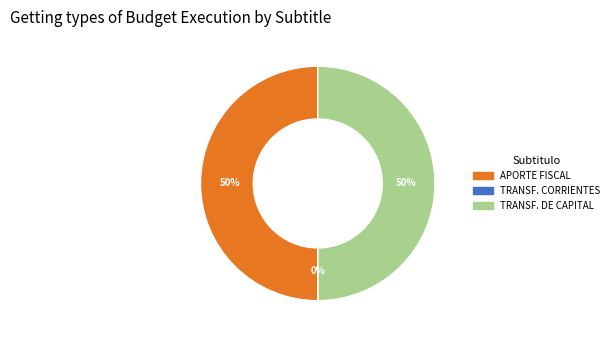

Do APORTE FISCAL and TRANSF. DE CAPITAL together represent more than half of the pie?

Yes